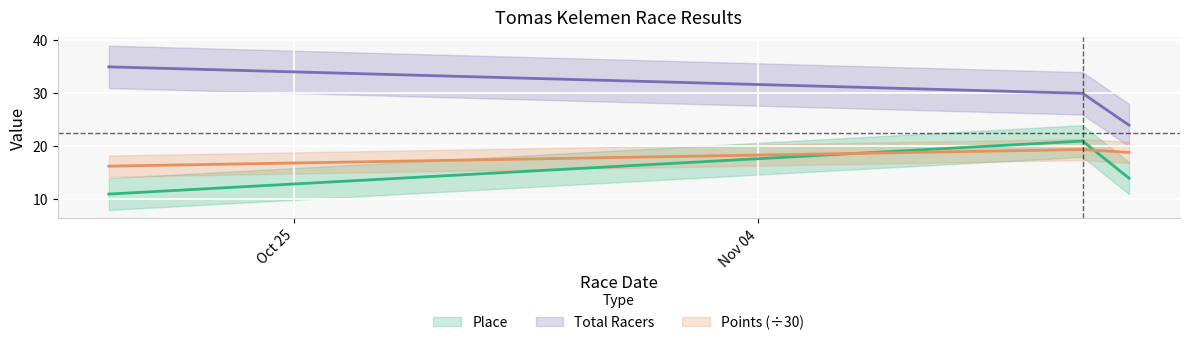

What are all the series names shown in the legend?

Place, Total Racers, Points